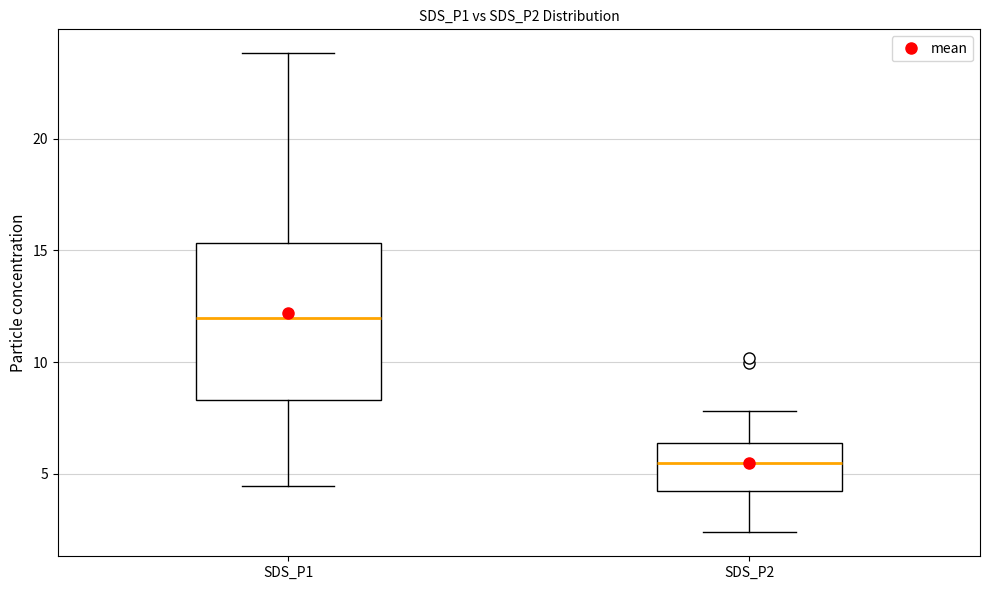

Reading left to right, read every box against the y-axis: the position of its median line, the range the box covers, and the ends of its whiskers. The values are not printed on the chart, so give them approximately, as read against the axis.

SDS_P1: median 12.0, box 8.5 to 15.5, whiskers 4.5 to 24.0
SDS_P2: median 5.5, box 4.0 to 6.5, whiskers 2.5 to 8.0